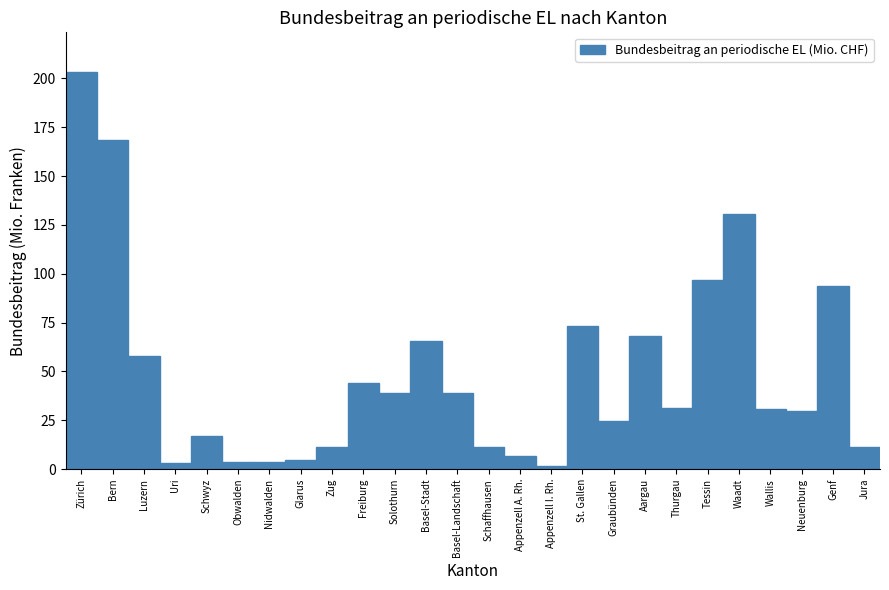

The chart shows a value of 93.5 at Genf. True or false?

True